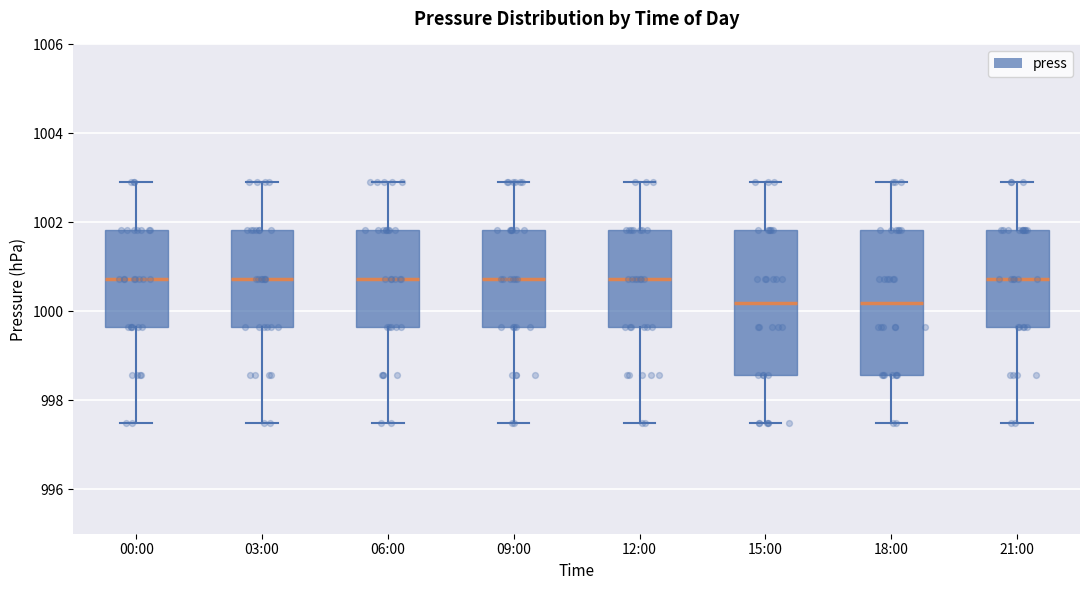

Reading left to right, read every box against the y-axis: the position of its median line, the range the box covers, and the ends of its whiskers. The values are not printed on the chart, so give them approximately, as read against the axis.

00:00: median 1000.8, box 999.6 to 1001.8, whiskers 997.4 to 1003.0
03:00: median 1000.8, box 999.6 to 1001.8, whiskers 997.4 to 1003.0
06:00: median 1000.8, box 999.6 to 1001.8, whiskers 997.4 to 1003.0
09:00: median 1000.8, box 999.6 to 1001.8, whiskers 997.4 to 1003.0
12:00: median 1000.8, box 999.6 to 1001.8, whiskers 997.4 to 1003.0
15:00: median 1000.2, box 998.6 to 1001.8, whiskers 997.4 to 1003.0
18:00: median 1000.2, box 998.6 to 1001.8, whiskers 997.4 to 1003.0
21:00: median 1000.8, box 999.6 to 1001.8, whiskers 997.4 to 1003.0